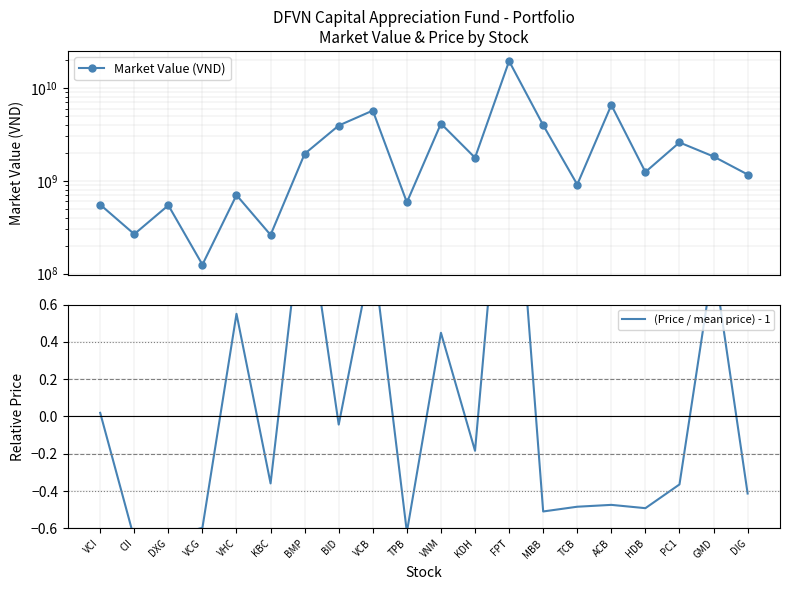

What is the label of the 18th point from the right?

DXG